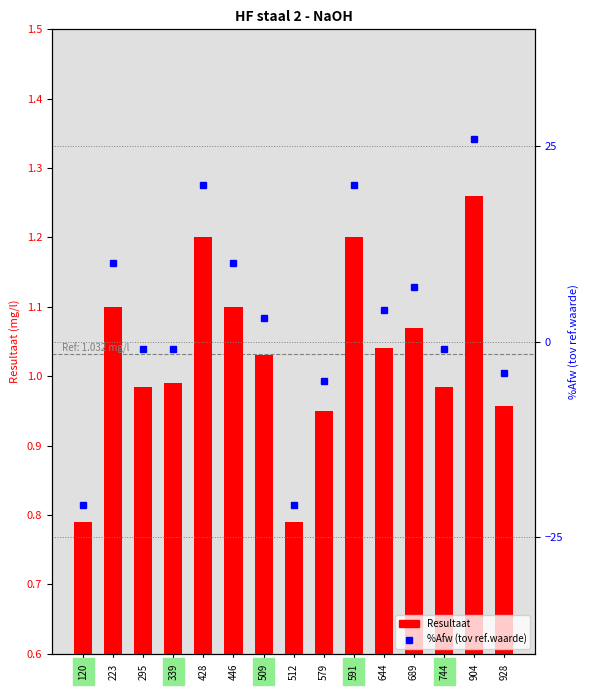

Between 512 and 644, which series saw the biggest shift?

%Afw (tov ref.waarde)